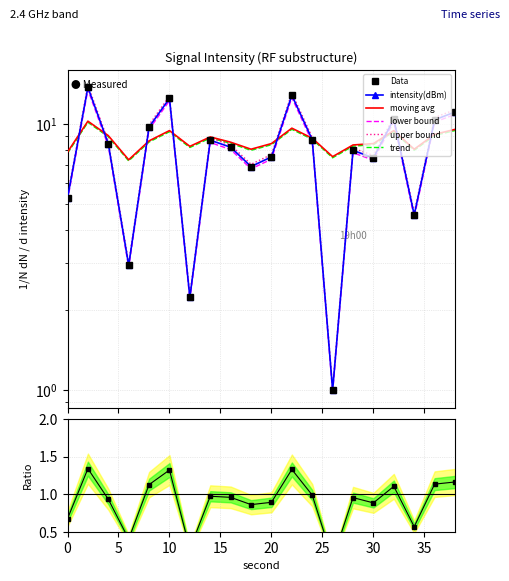

At which category is the sum across all series the highest?

2